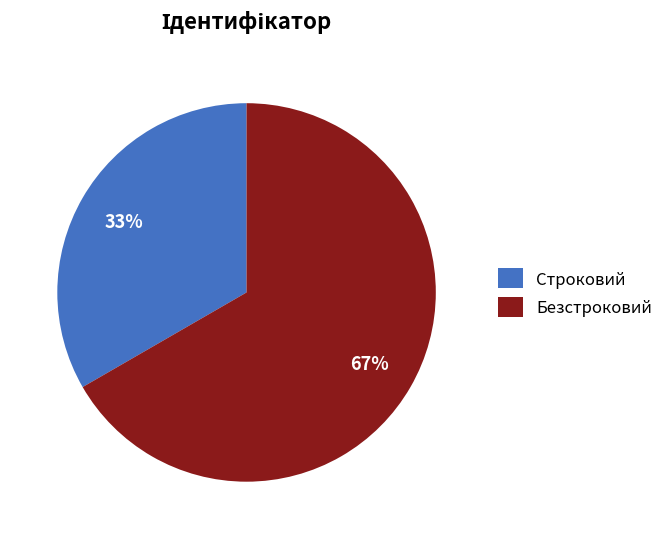

Which slice is the smallest?

Строковий